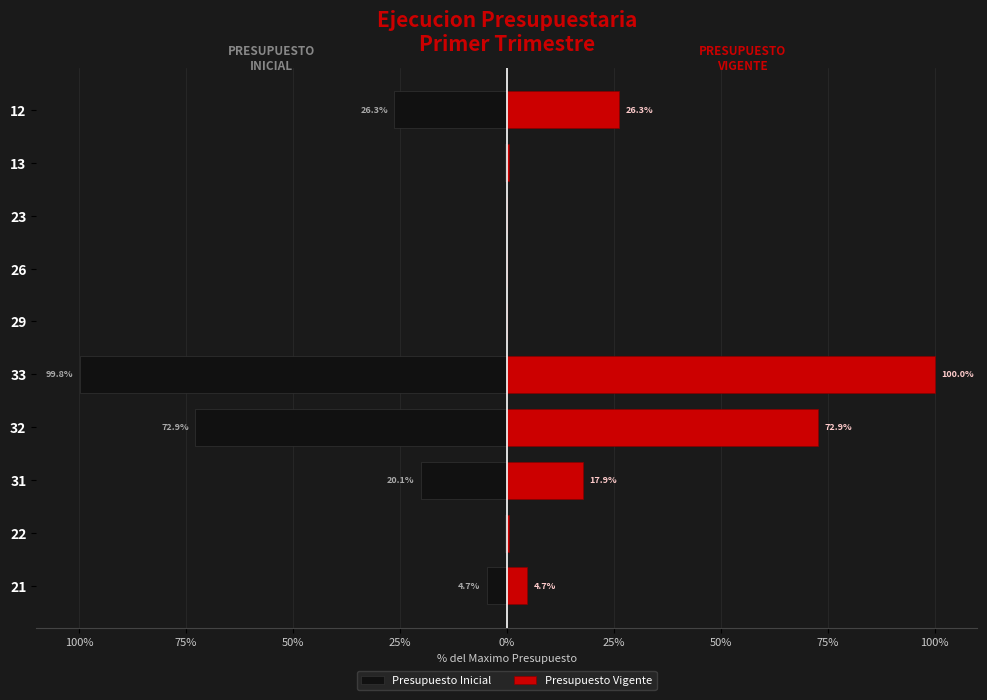

What is the average value of the Presupuesto Vigente series?

22.3